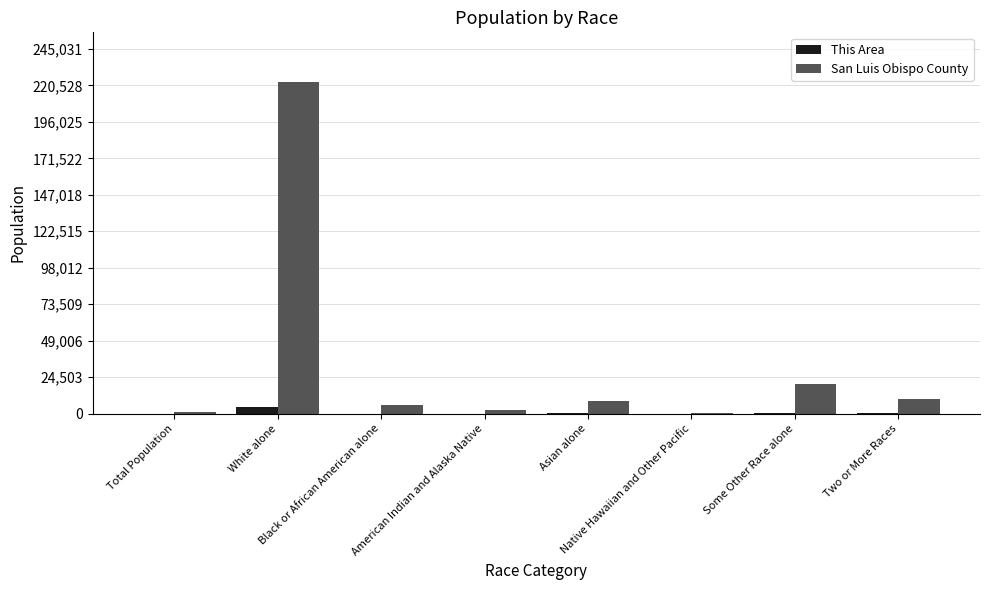

What is the sum of the San Luis Obispo County values at American Indian and Alaska Native and Total Population?

3521